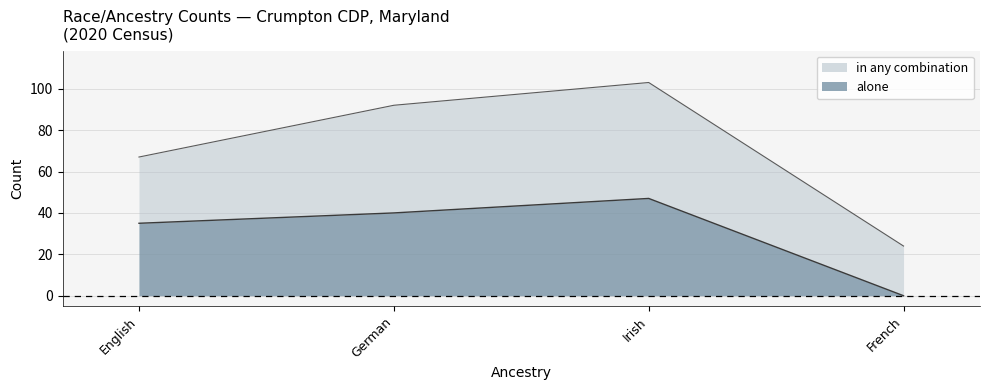

True or false: in any combination and alone cross at least once.

False